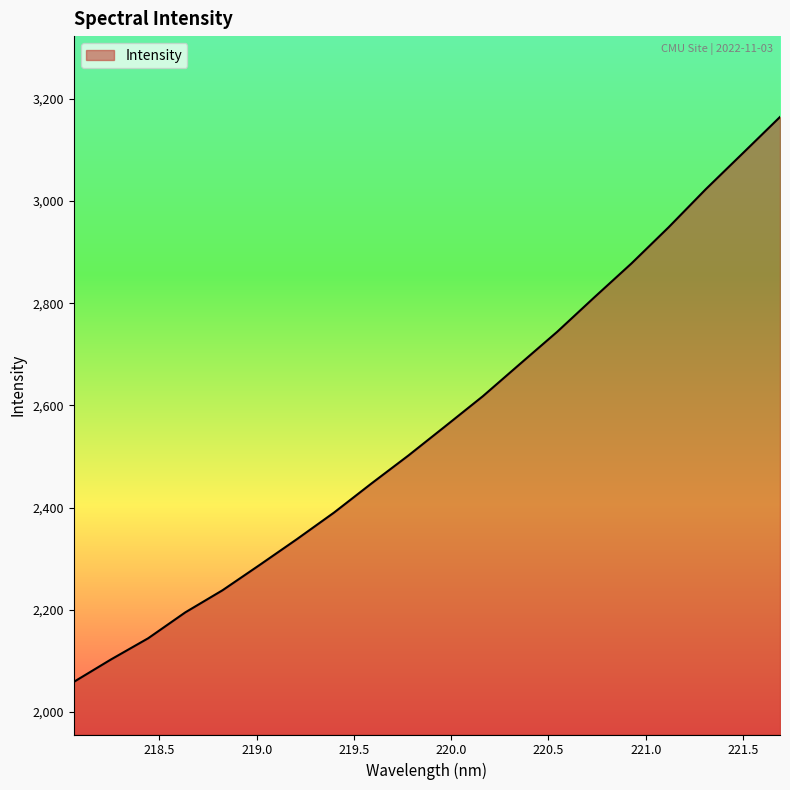

What is the minimum value shown in the chart?

2058.9